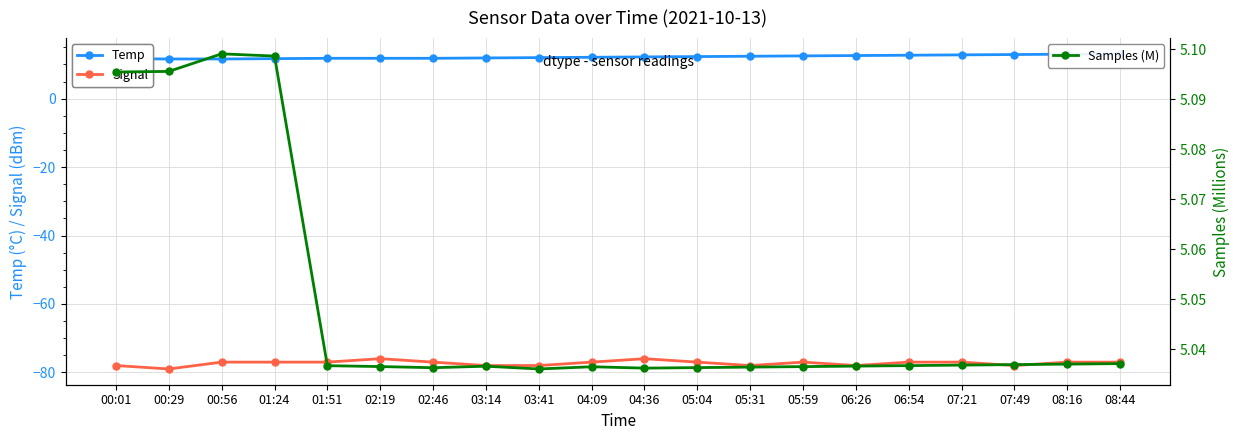

Is it true that Temp equals 12.7 at 06:54?

True